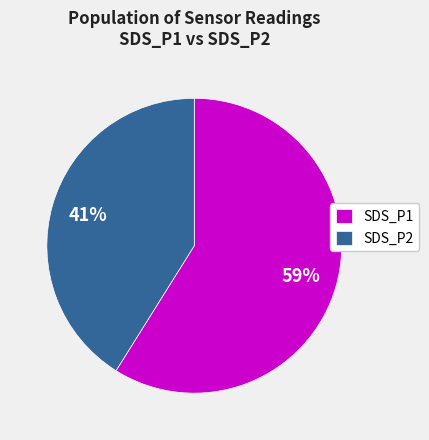

To the nearest percent, what percentage of the pie is SDS_P1?

59%